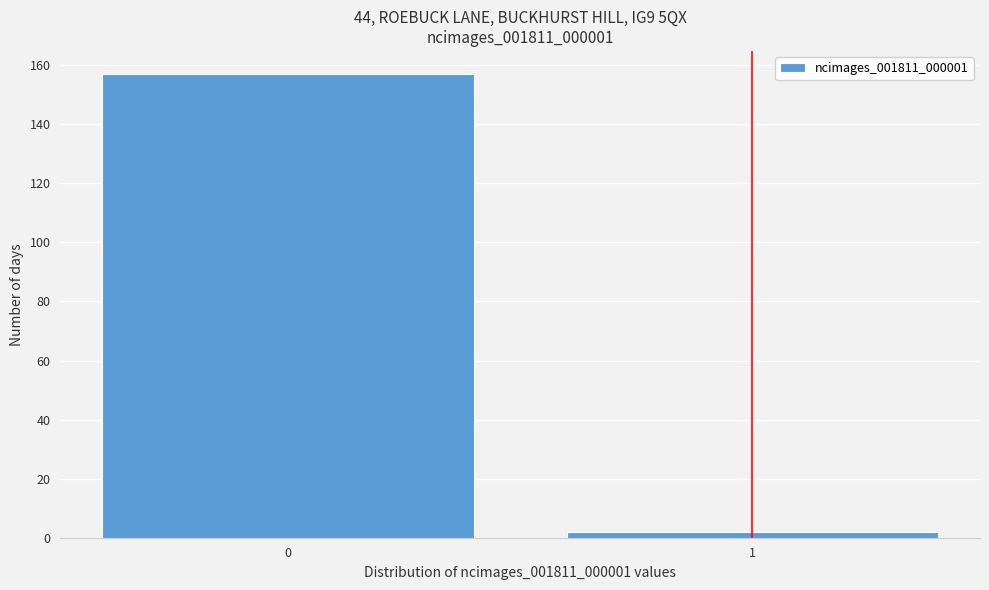

Reading left to right, extract all data points from this chart.

157	2